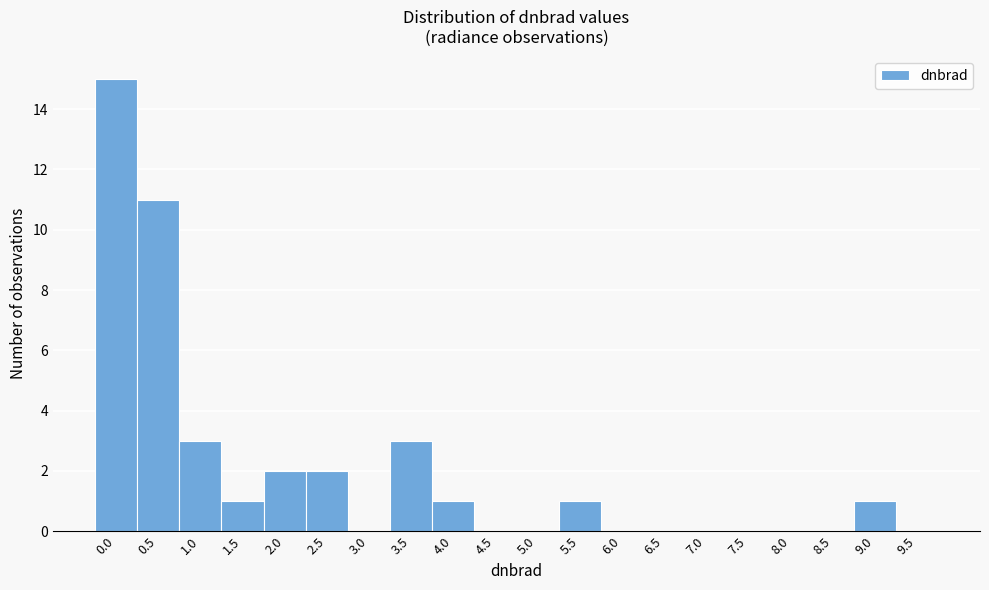

Reading right to left, extract all data points from this chart.

9.5=0	9.0=1	8.5=0	8.0=0	7.5=0	7.0=0	6.5=0	6.0=0	5.5=1	5.0=0	4.5=0	4.0=1	3.5=3	3.0=0	2.5=2	2.0=2	1.5=1	1.0=3	0.5=11	0.0=15